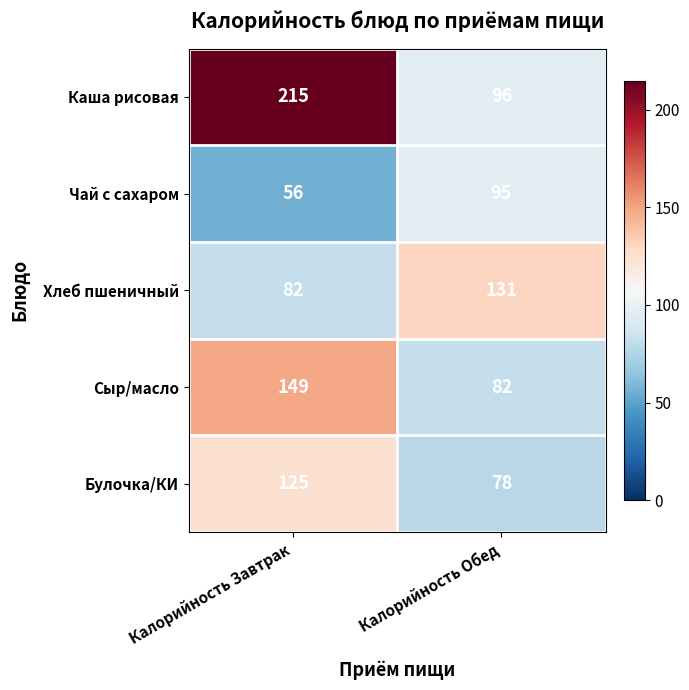

At which category is the sum across all series the highest?

Калорийность Завтрак